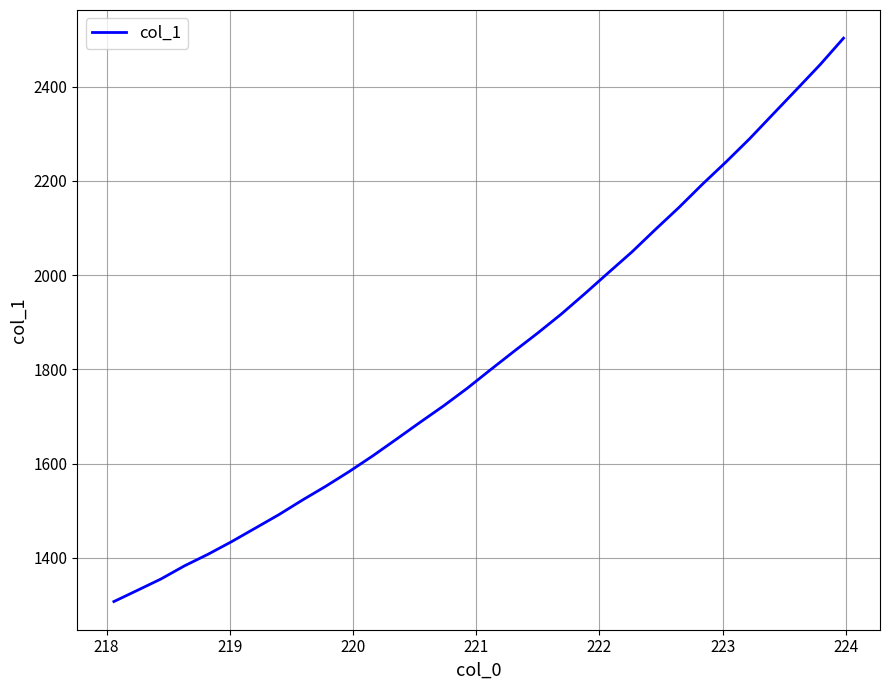

Does the chart have visible grid lines?

Yes